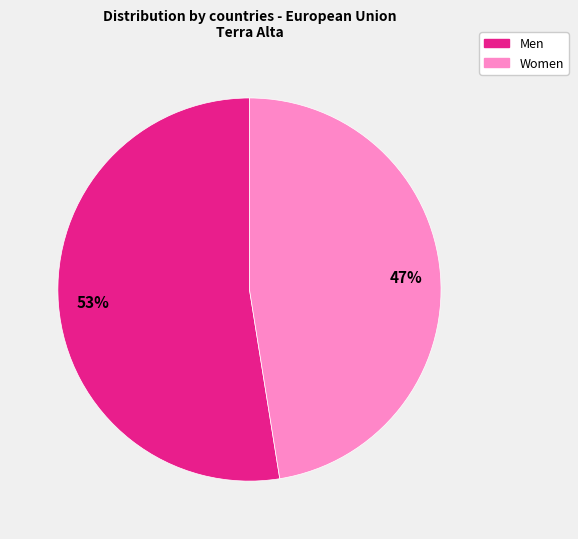

True or false: Women accounts for 59% of the total.

False